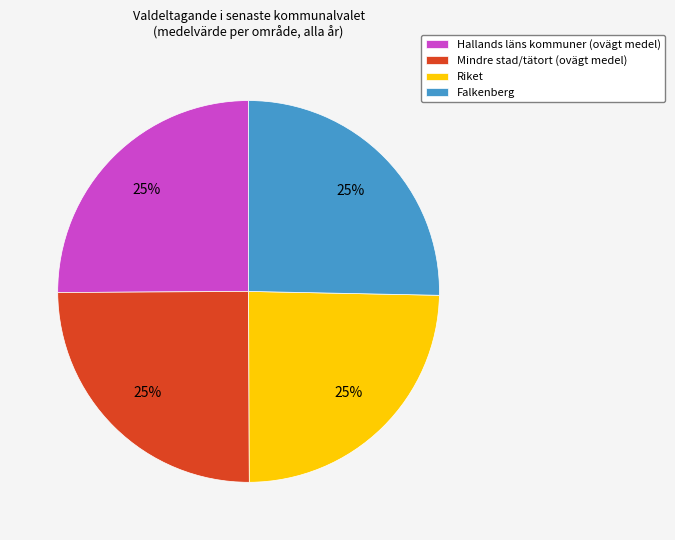

To the nearest percent, what percentage of the pie is Mindre stad/tätort (ovägt medel)?

25%